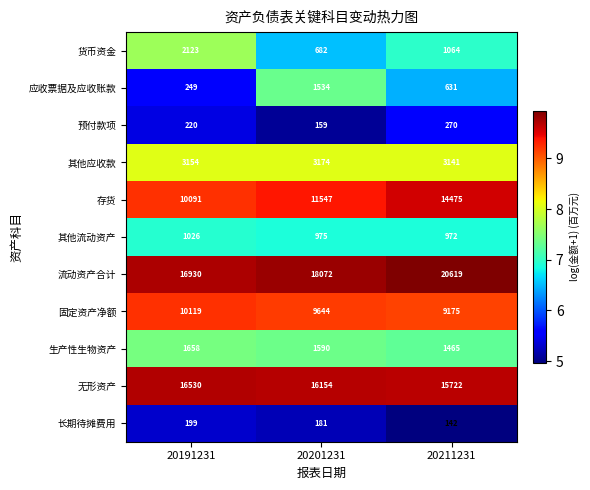

What is the approximate value of 其他应收款 at 20191231, to the nearest 10?

3150